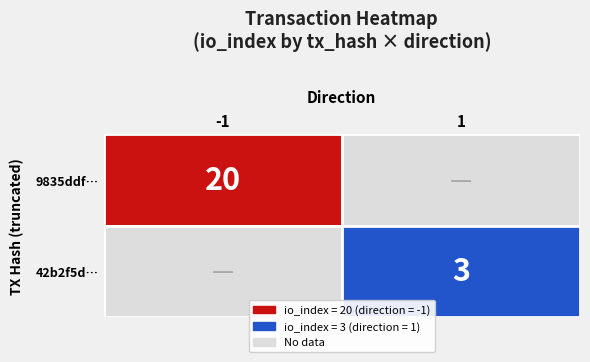

The 42b2f5d8c02fdb33595e8a3c14f2f3f603ff7fa series shows 0 at direction. True or false?

False